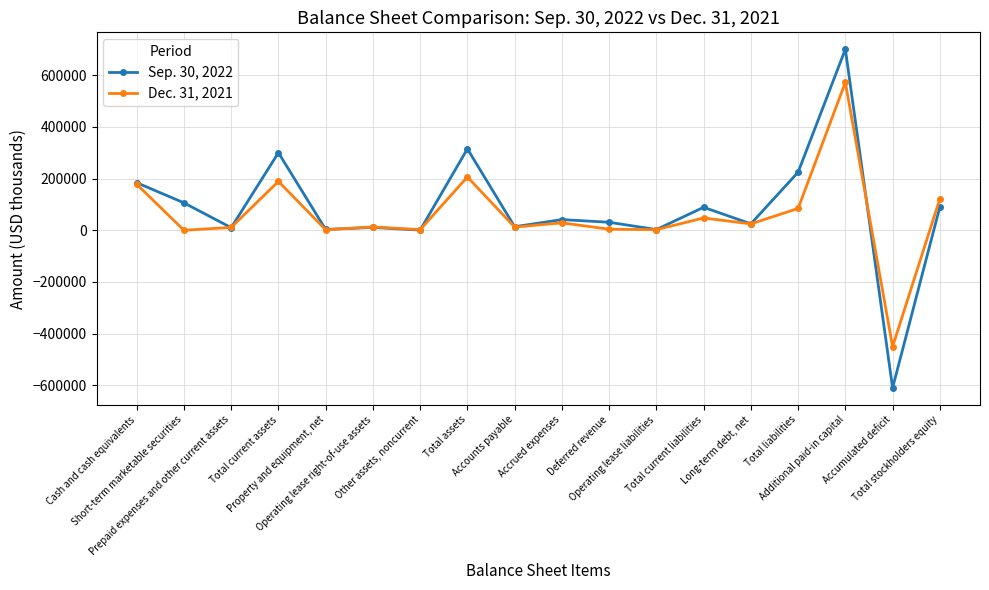

Which series has the largest range (max minus min)?

Sep. 30, 2022